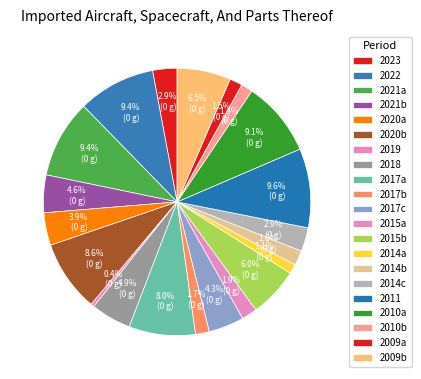

How many slices are in this pie chart?

21